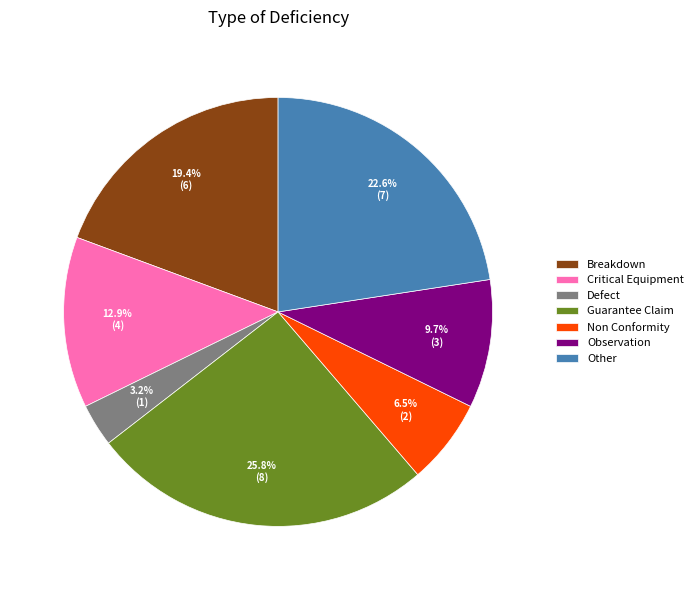

Which has a higher value, Defect or Other?

Other